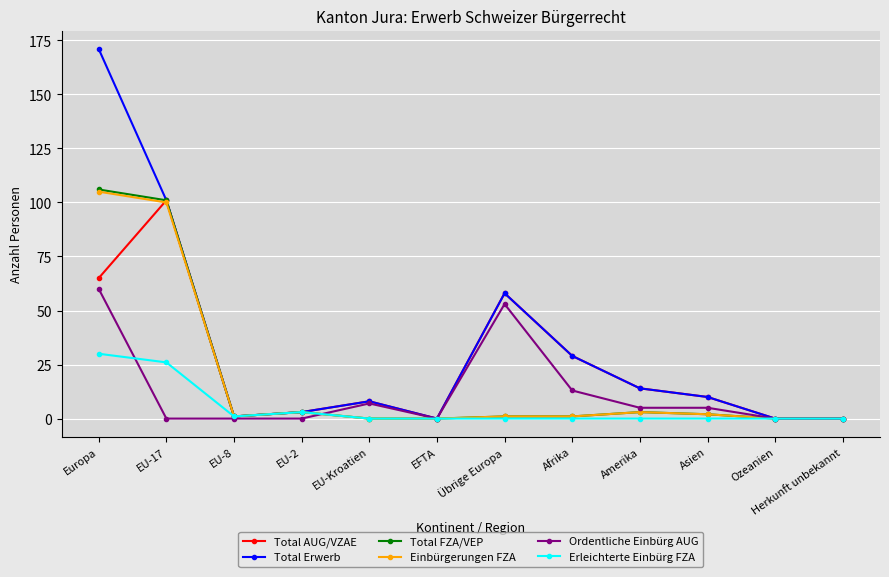

At which category is the sum across all series the highest?

Europa